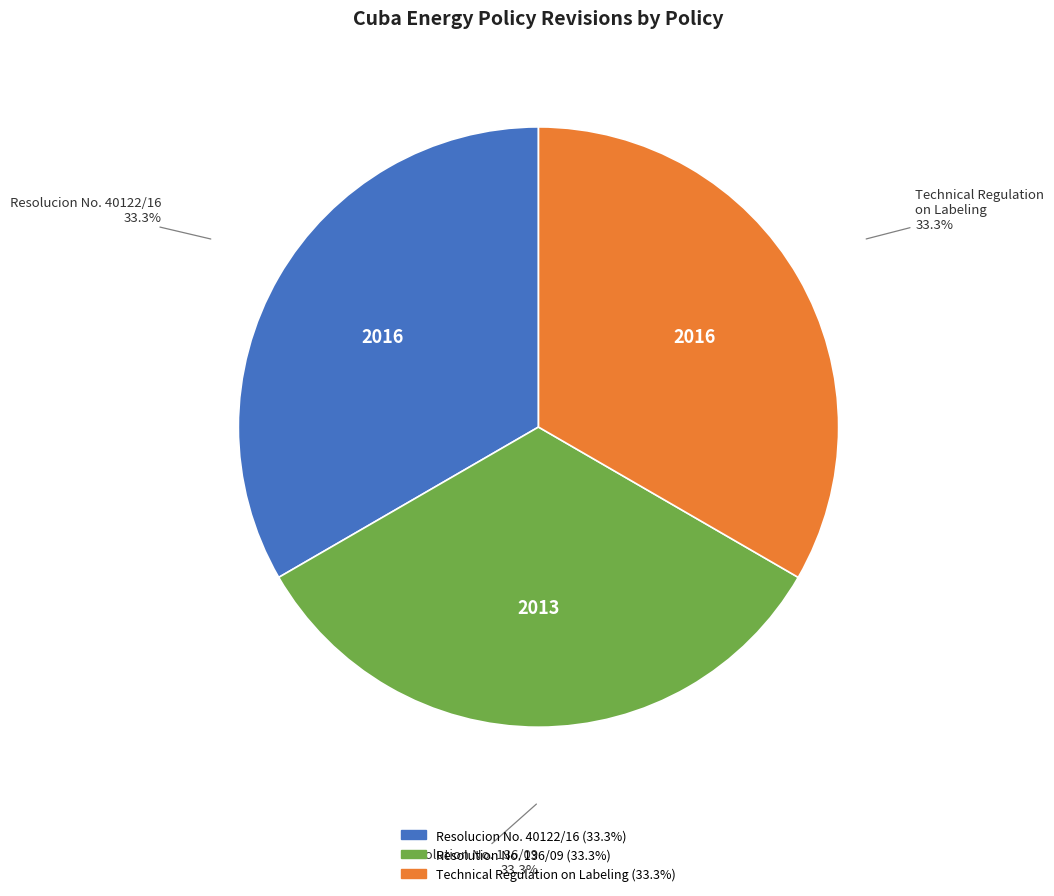

To the nearest percent, what percentage of the pie is Resolucion No. 40122/16?

33%